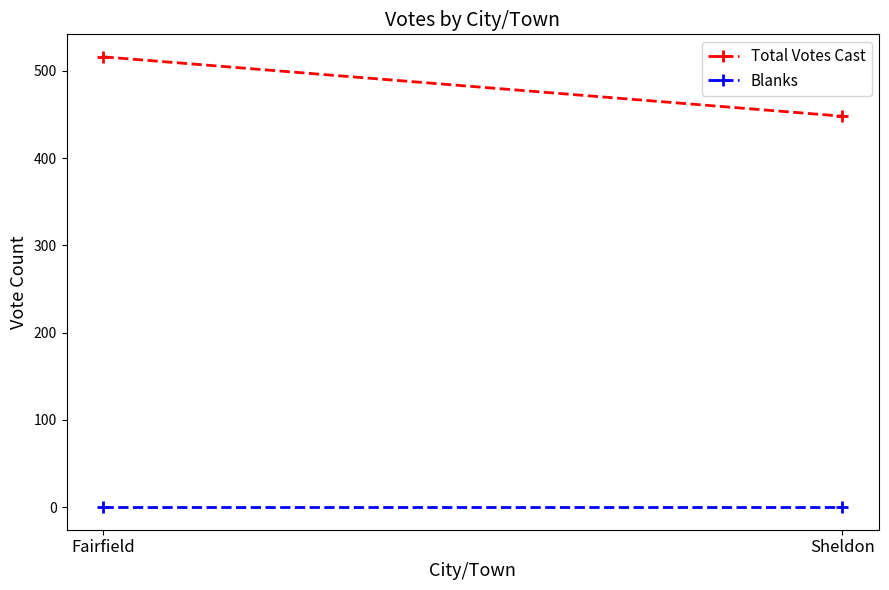

Reading left to right, what are all the values shown in this chart?

Total Votes Cast: Fairfield=516	Sheldon=448
Blanks: Fairfield=0	Sheldon=0